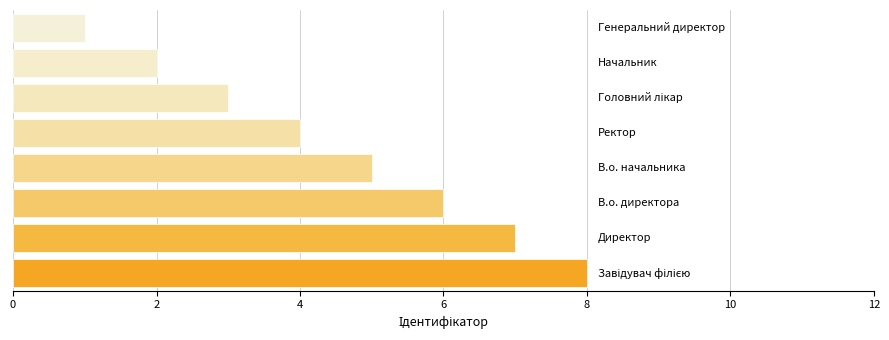

What is the greatest value displayed?

8